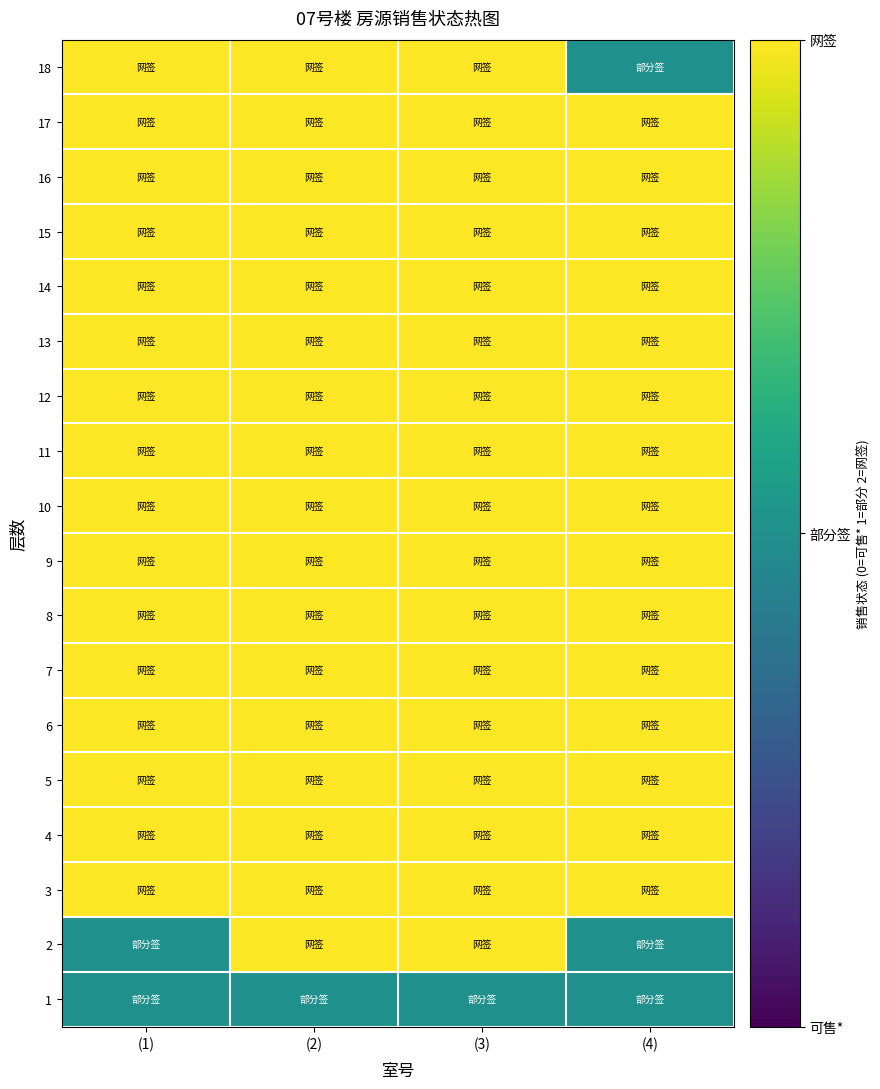

Reading right to left, extract all data points from this chart.

18: (4)=1	(3)=2	(2)=2	(1)=2
17: (4)=2	(3)=2	(2)=2	(1)=2
16: (4)=2	(3)=2	(2)=2	(1)=2
15: (4)=2	(3)=2	(2)=2	(1)=2
14: (4)=2	(3)=2	(2)=2	(1)=2
13: (4)=2	(3)=2	(2)=2	(1)=2
12: (4)=2	(3)=2	(2)=2	(1)=2
11: (4)=2	(3)=2	(2)=2	(1)=2
10: (4)=2	(3)=2	(2)=2	(1)=2
9: (4)=2	(3)=2	(2)=2	(1)=2
8: (4)=2	(3)=2	(2)=2	(1)=2
7: (4)=2	(3)=2	(2)=2	(1)=2
6: (4)=2	(3)=2	(2)=2	(1)=2
5: (4)=2	(3)=2	(2)=2	(1)=2
4: (4)=2	(3)=2	(2)=2	(1)=2
3: (4)=2	(3)=2	(2)=2	(1)=2
2: (4)=1	(3)=2	(2)=2	(1)=1
1: (4)=1	(3)=1	(2)=1	(1)=1